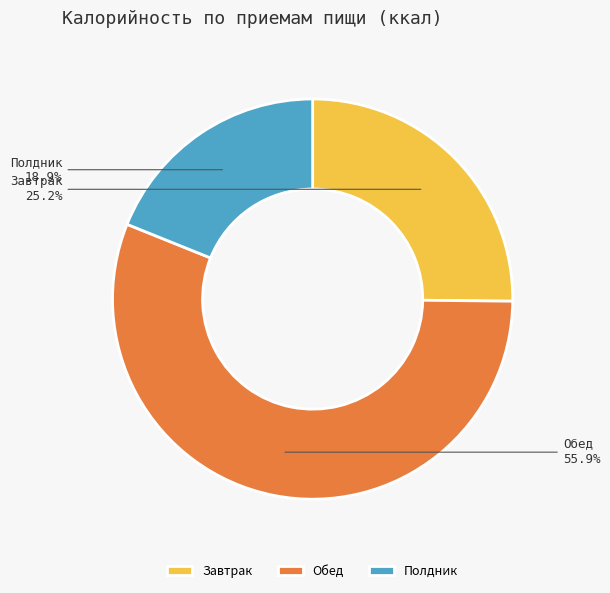

What is the smallest slice in the pie chart?

Полдник